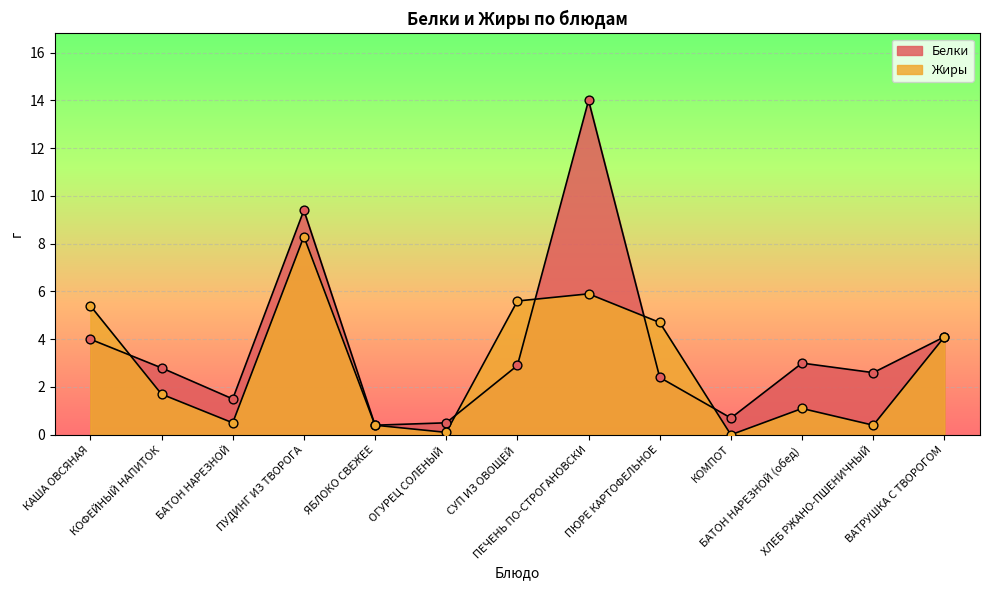

At how many categories does at least one series exceed 5?

4